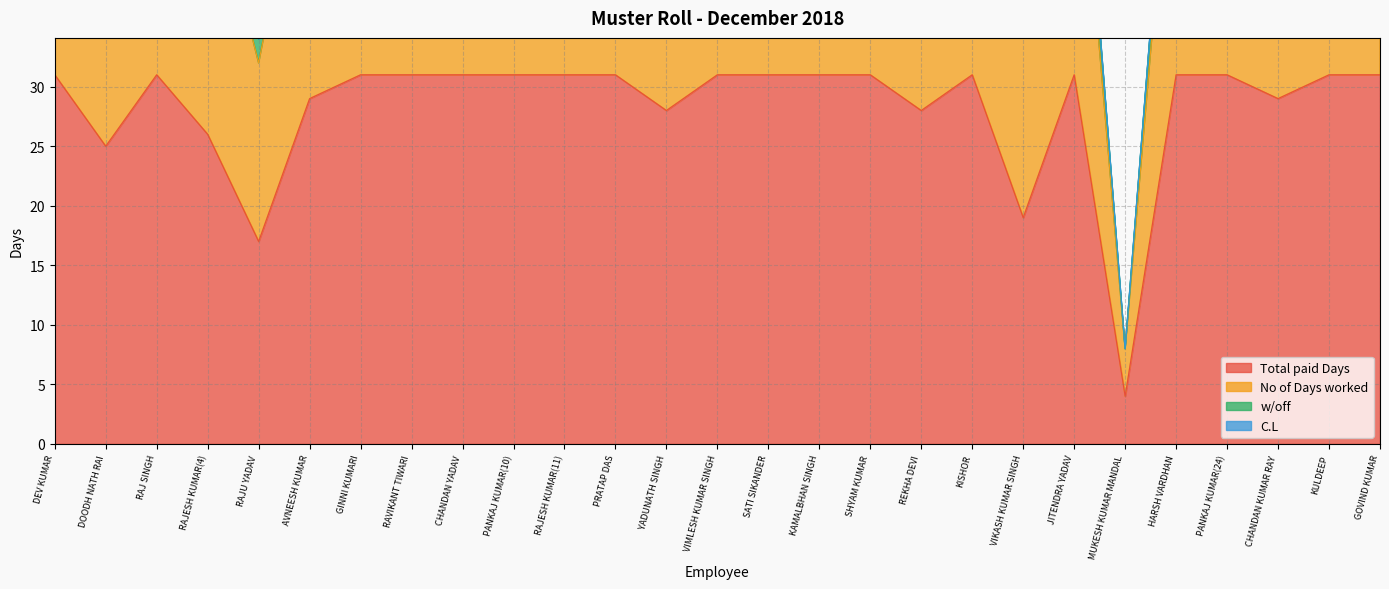

What is the average value of the Total paid Days series?

28